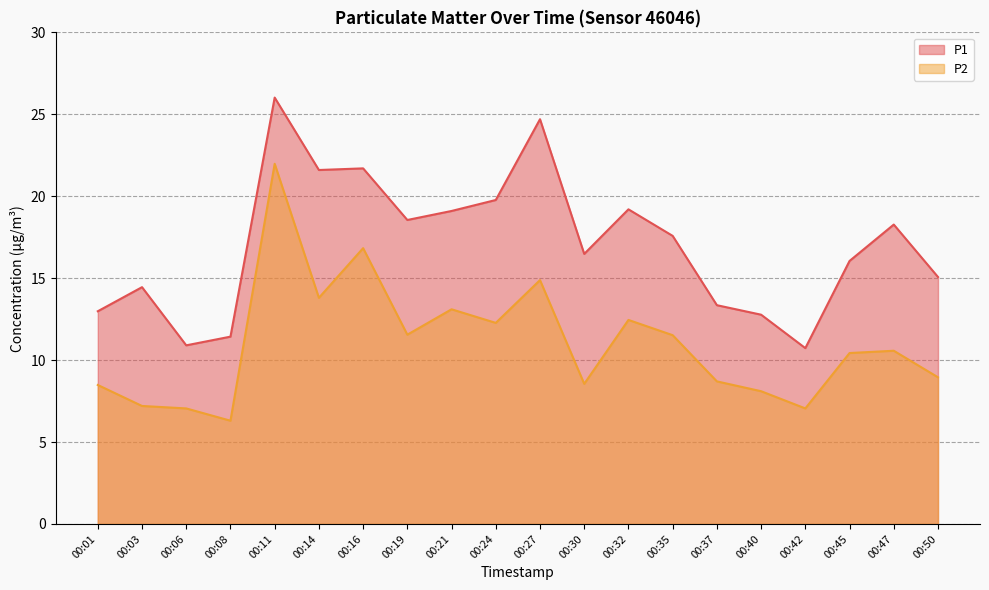

Is it true that P1 equals 3.6 at 00:03?

False